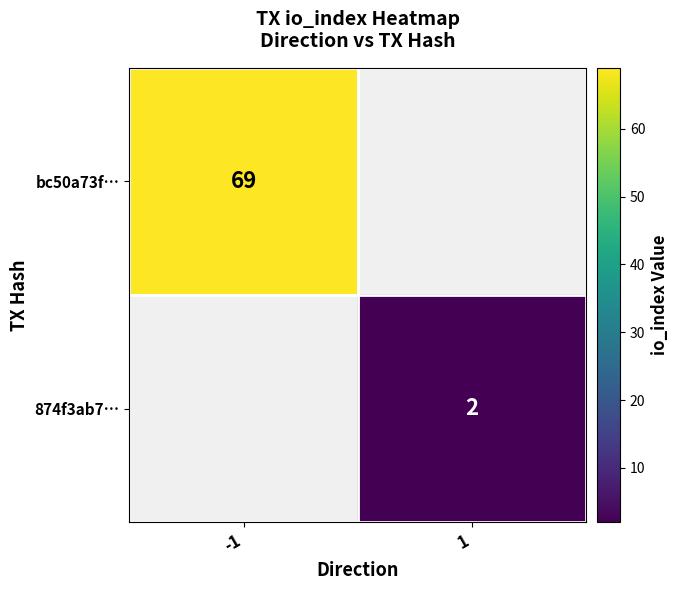

True or false: 874f3ab7… has a value of 2 at 1.

True